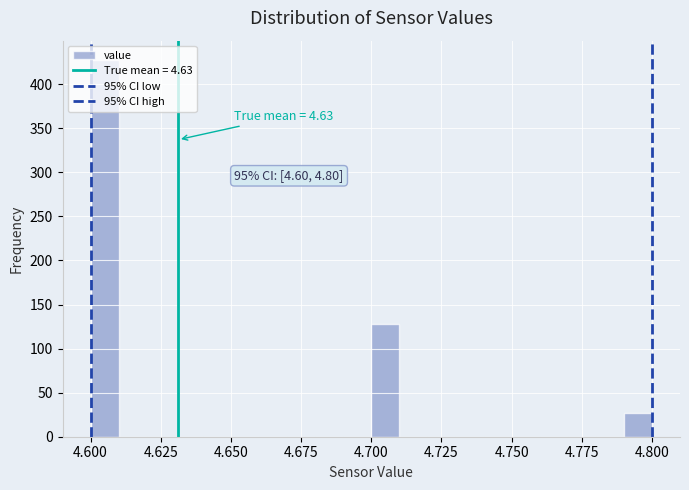

Read against the x-axis, roughly where is the centre of the tallest bar?

4.605